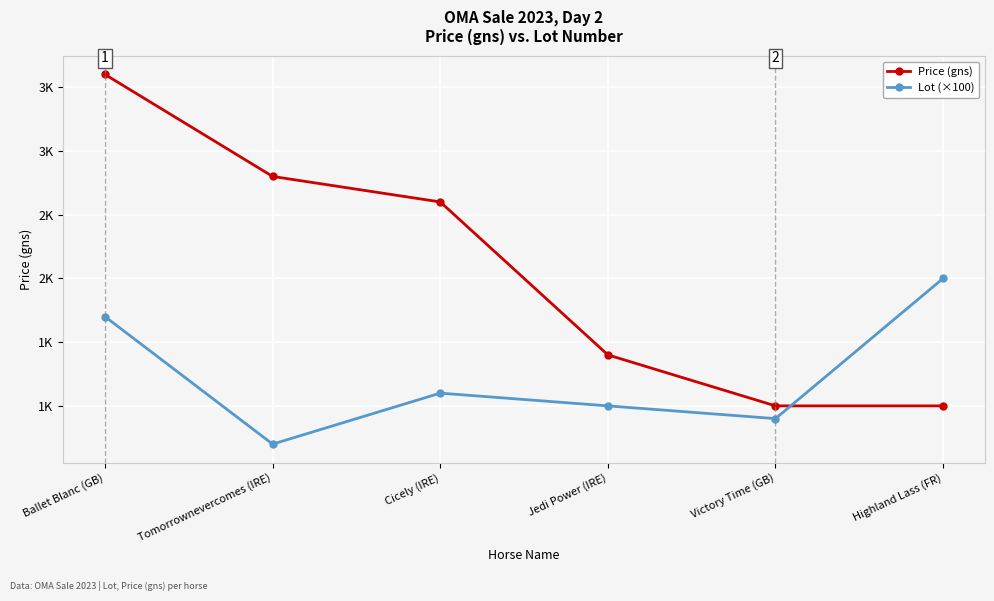

True or false: Lot (×100) has a value of 424 at Jedi Power (IRE).

False